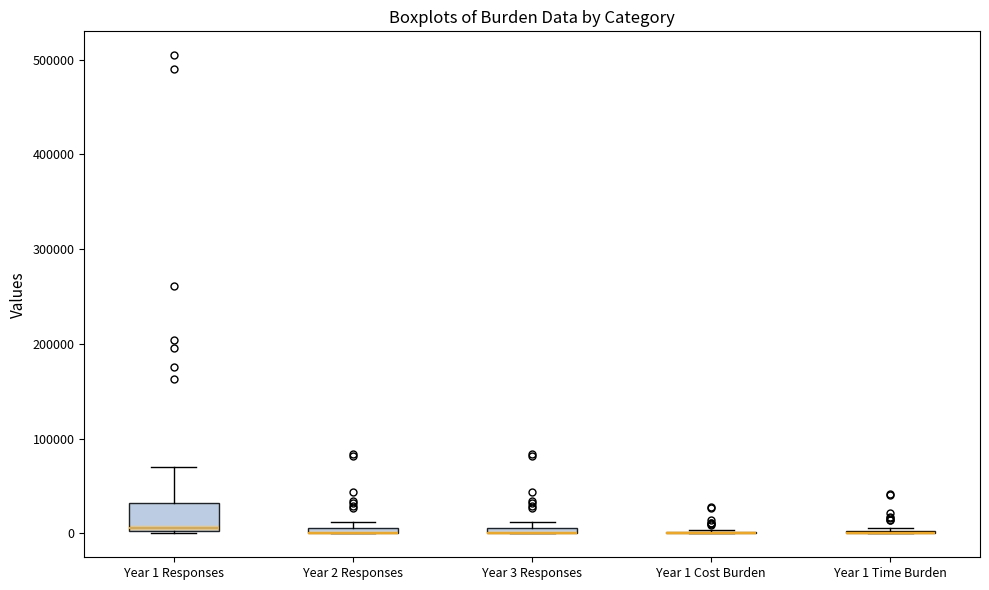

Comparing the boxes themselves (not the whiskers), which one is the tallest?

Year 1 Responses